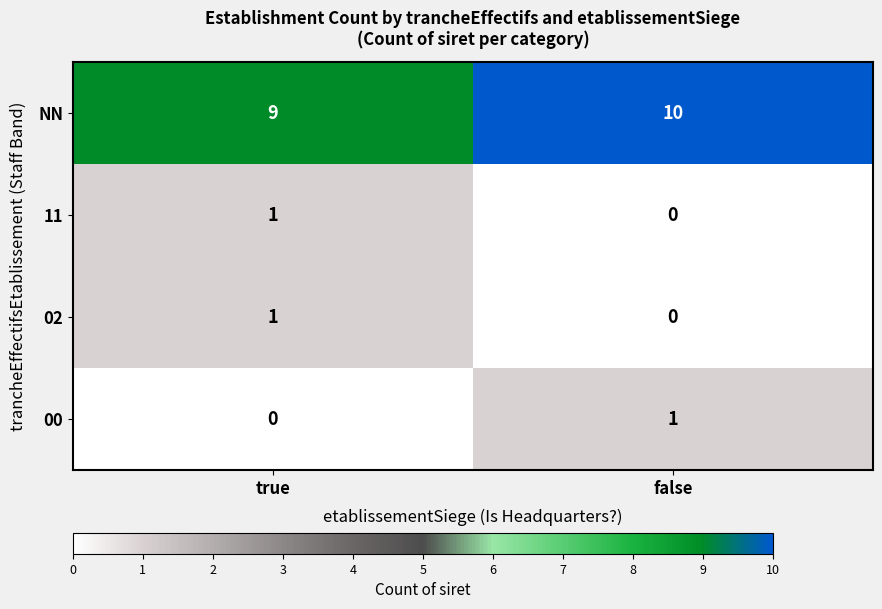

What is the minimum value for NN?

9